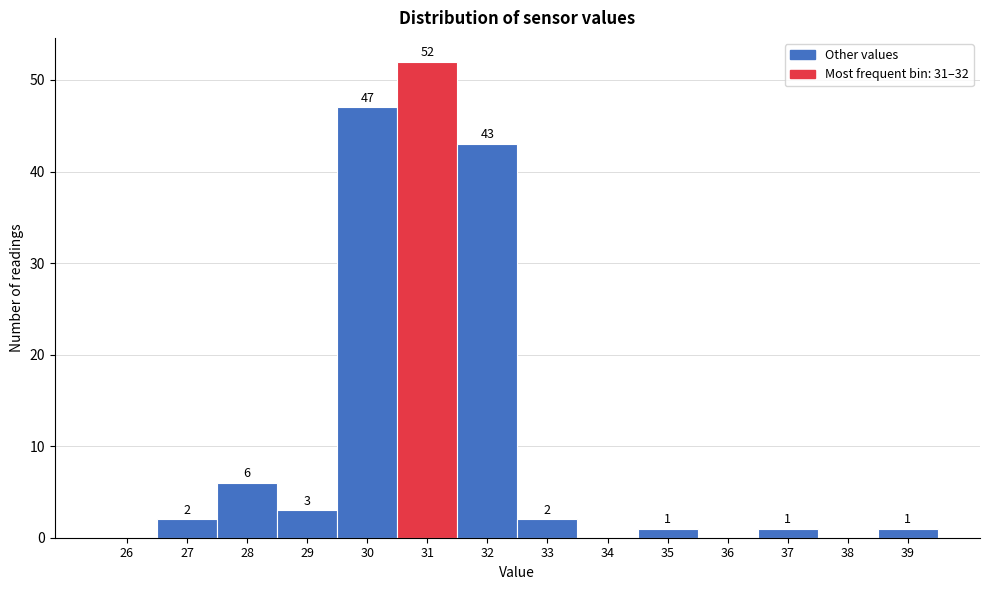

Reading right to left, what are all the values shown in this chart?

39=1	38=0	37=1	36=0	35=1	34=0	33=2	32=43	31=52	30=47	29=3	28=6	27=2	26=0